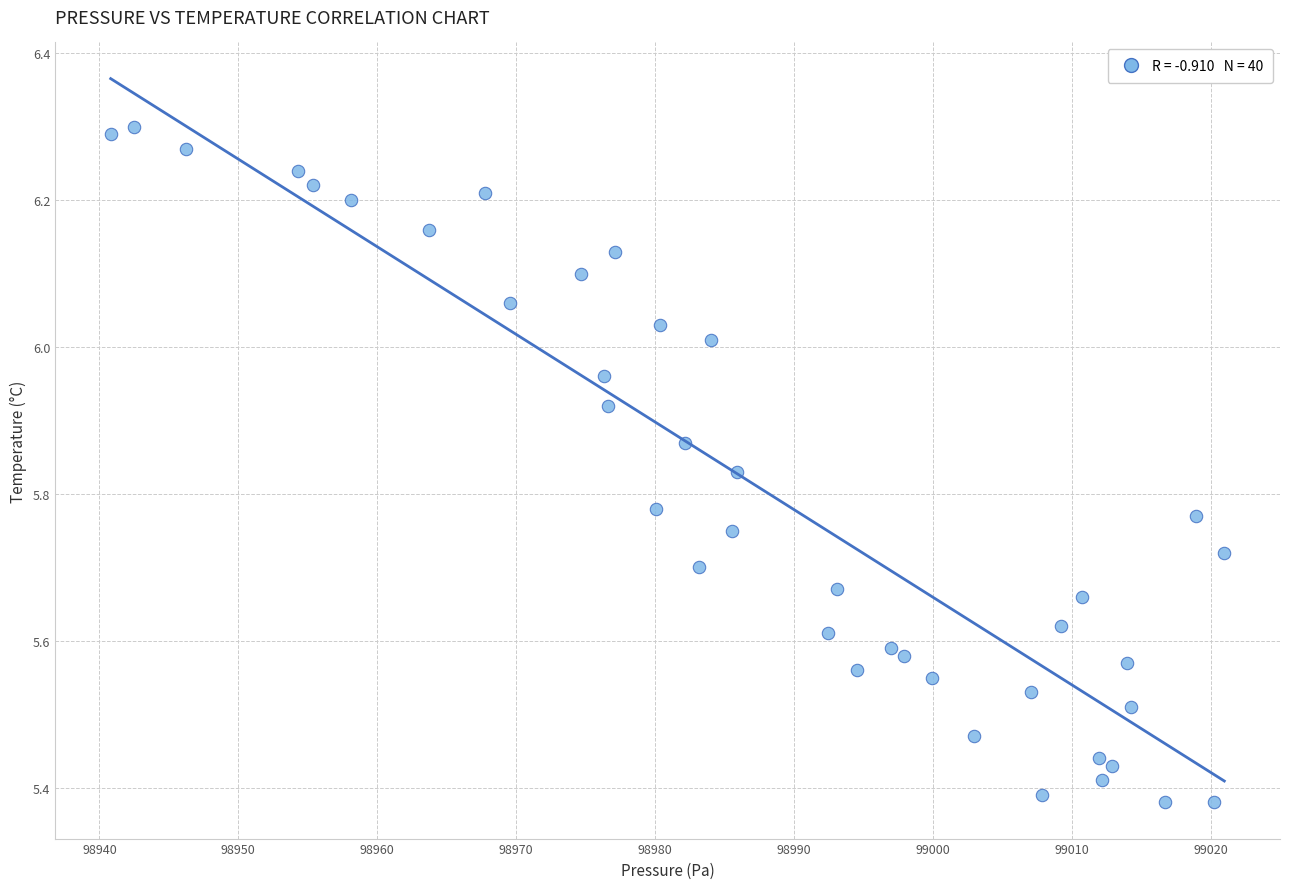

What is the range of X values (max minus min)?

80.2